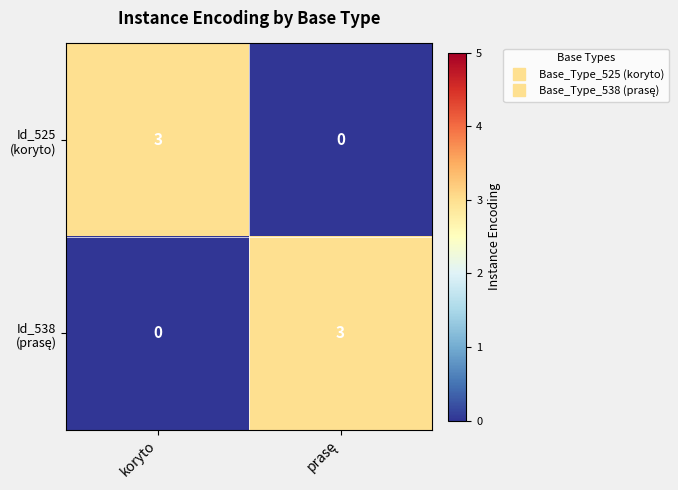

What is the difference between the highest and lowest values at koryto?

3